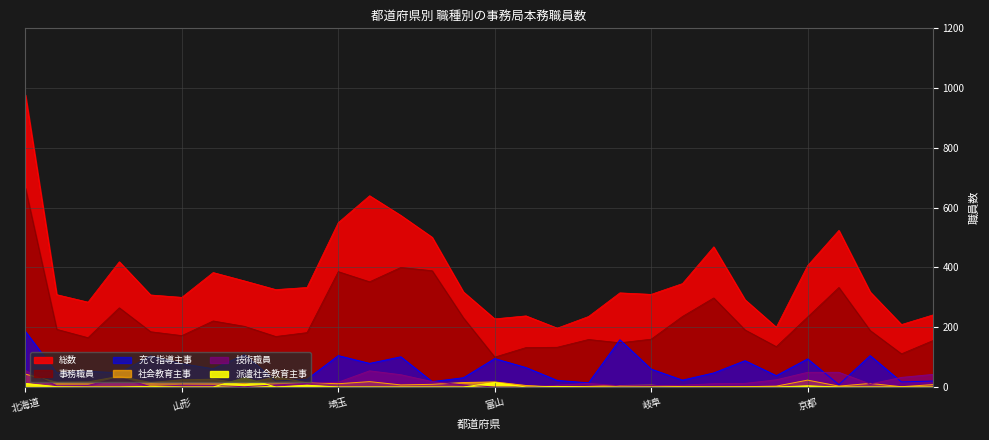

Does the chart display data point markers on the line(s)?

No